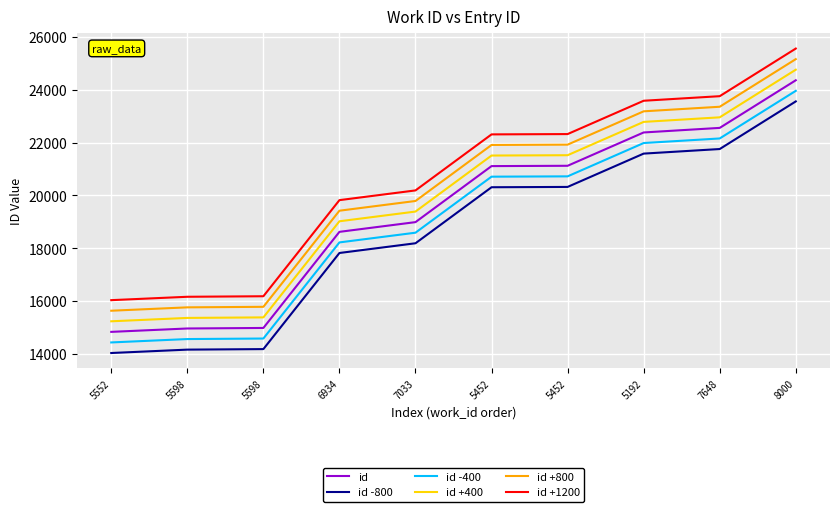

True or false: id +1200 has more than 0 interior local peaks.

False